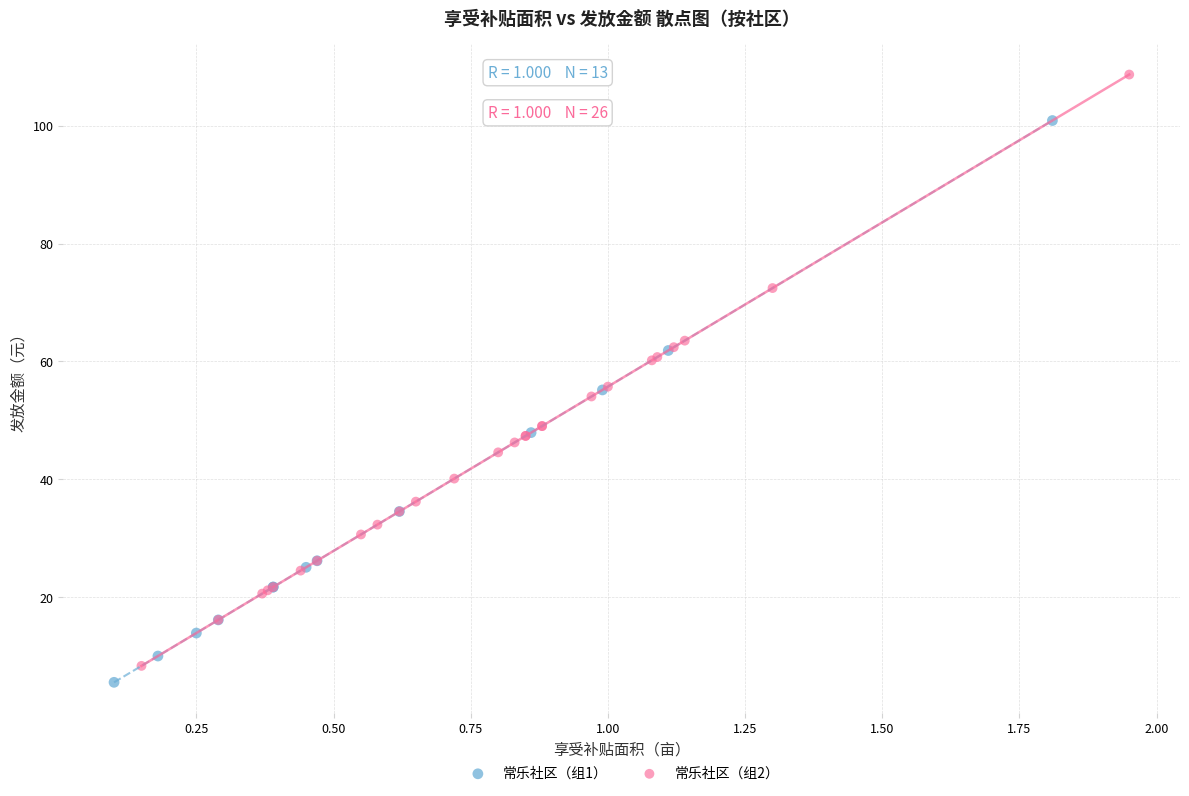

Which series contains the highest Y value?

常乐社区（组2）